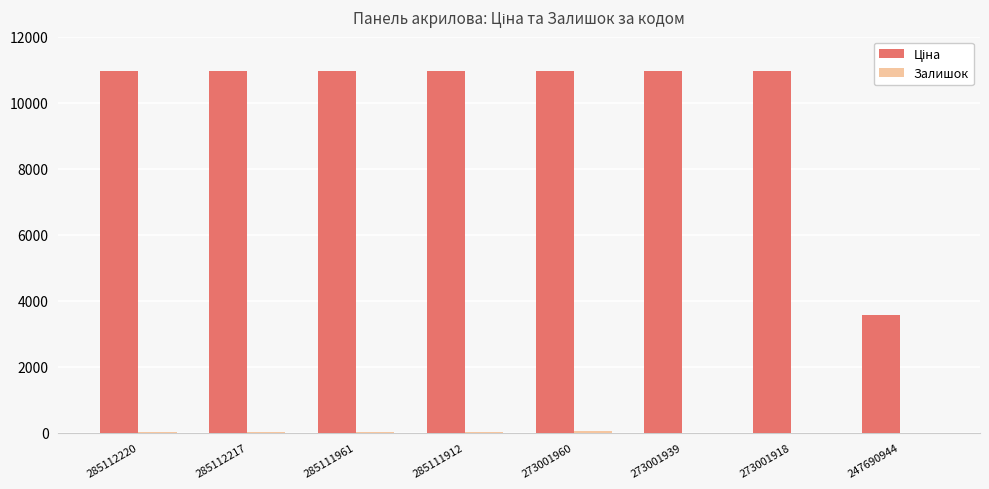

What is the total value across all series at 273001918?

10952.0